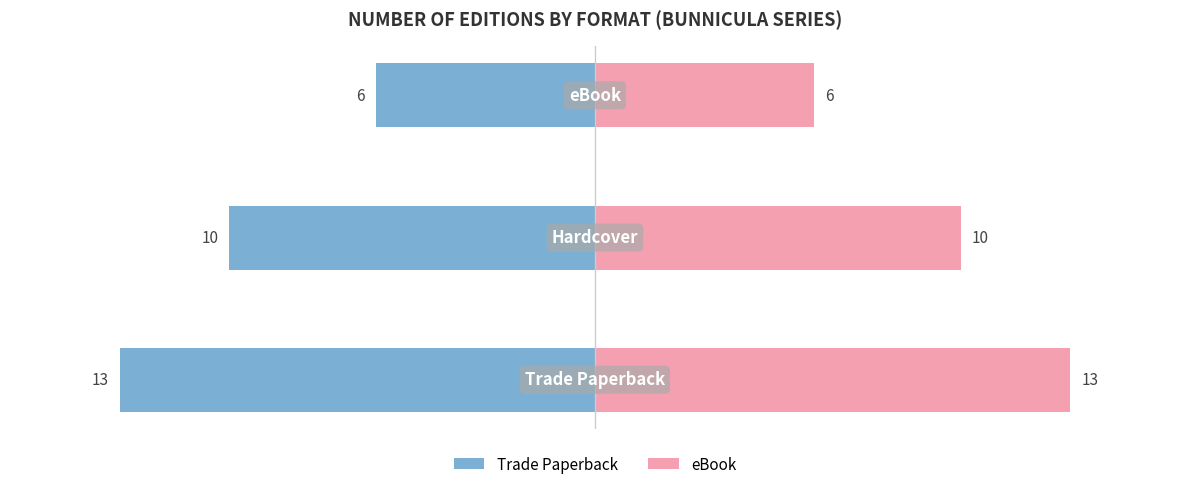

Reading right to left, transcribe all the data shown in this chart.

Count (left): -6	-10	-13
Count (right): 6	10	13